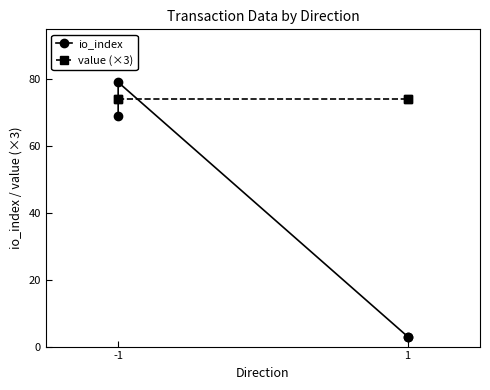

Rank the series by their maximum value, from highest to lowest.

io_index, value (×3)